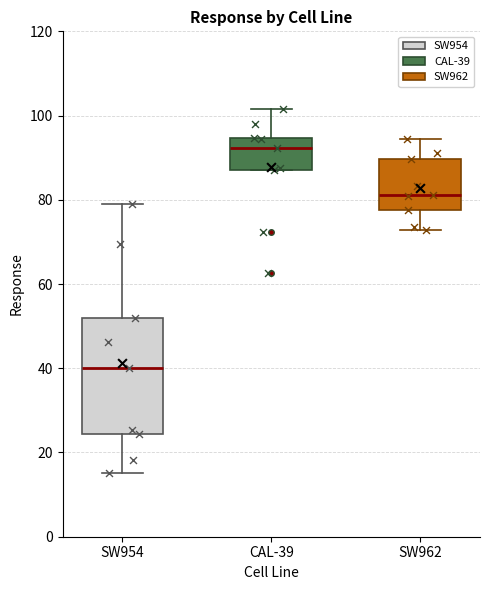

Reading left to right, read every box against the y-axis: the position of its median line, the range the box covers, and the ends of its whiskers. The values are not printed on the chart, so give them approximately, as read against the axis.

SW954: median 40, box 24 to 52, whiskers 16 to 80
CAL-39: median 92, box 86 to 94, whiskers 86 to 102
SW962: median 82, box 78 to 90, whiskers 72 to 94